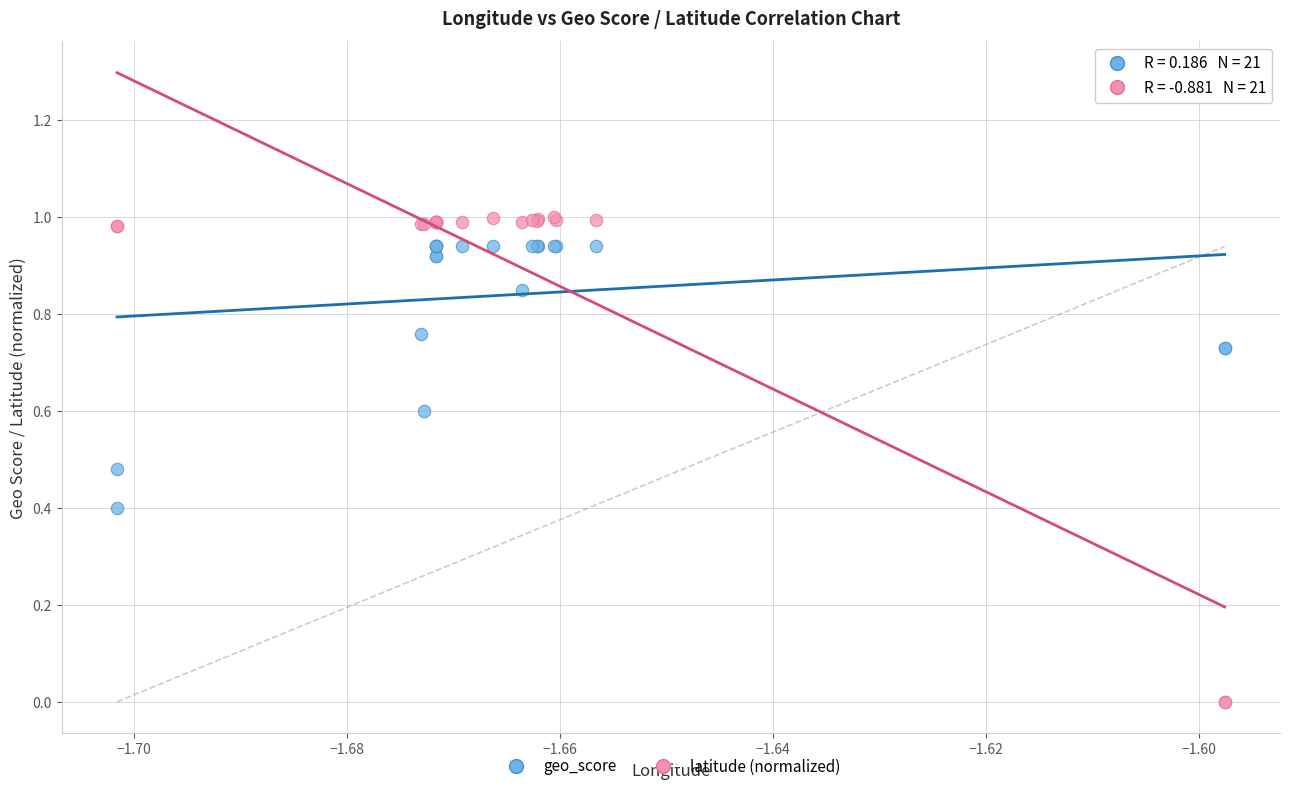

Which series reaches the minimum Y coordinate?

latitude (normalized)